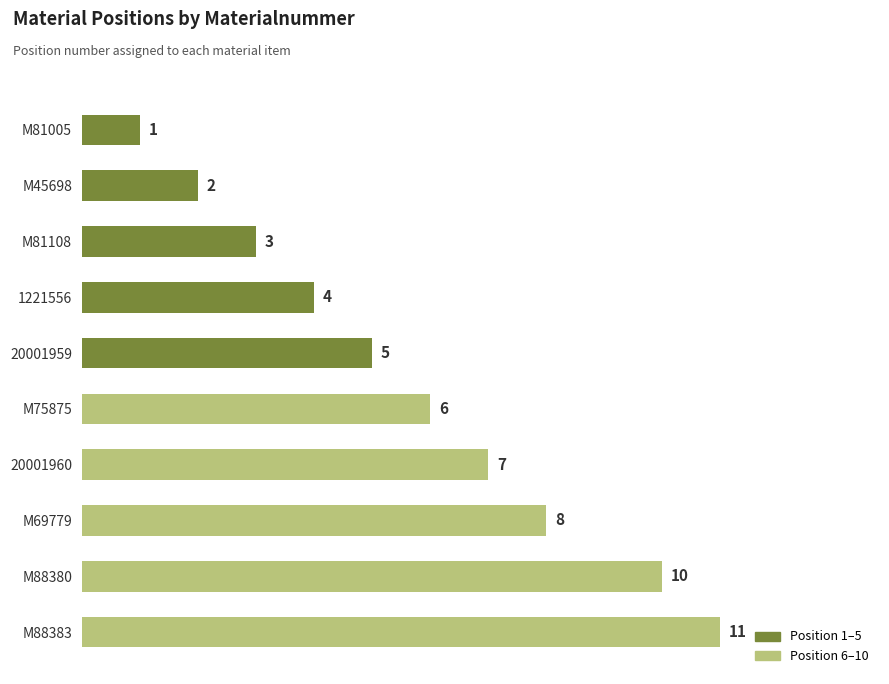

List the labels in order of value, smallest first.

M81005, M45698, M81108, 1221556, 20001959, M75875, 20001960, M69779, M88380, M88383